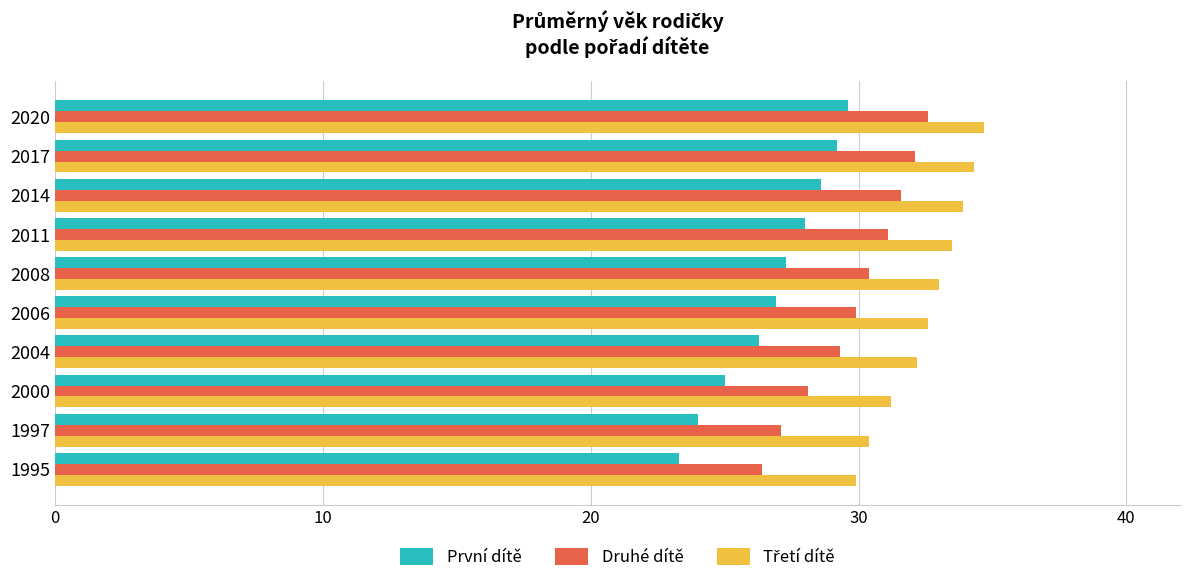

How many categories are shown in the chart?

10